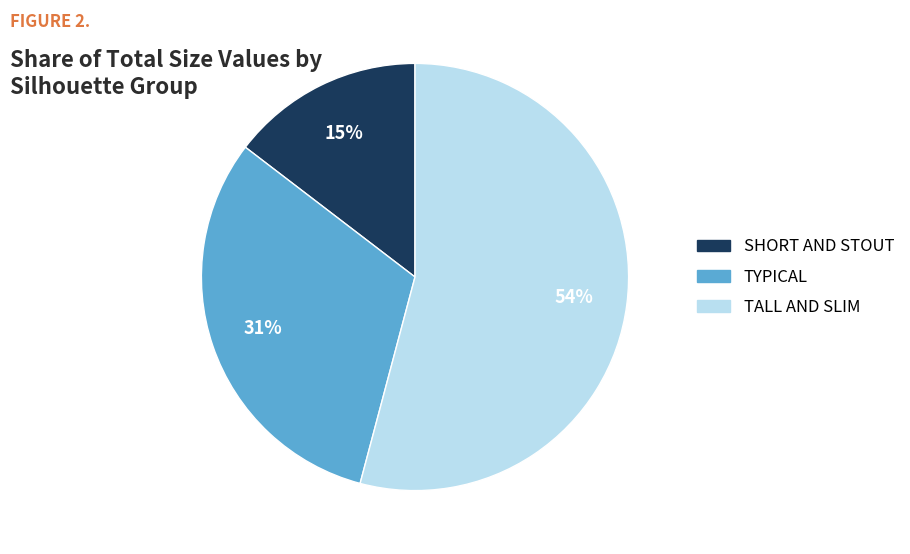

Which category has the biggest portion of the pie?

TALL AND SLIM